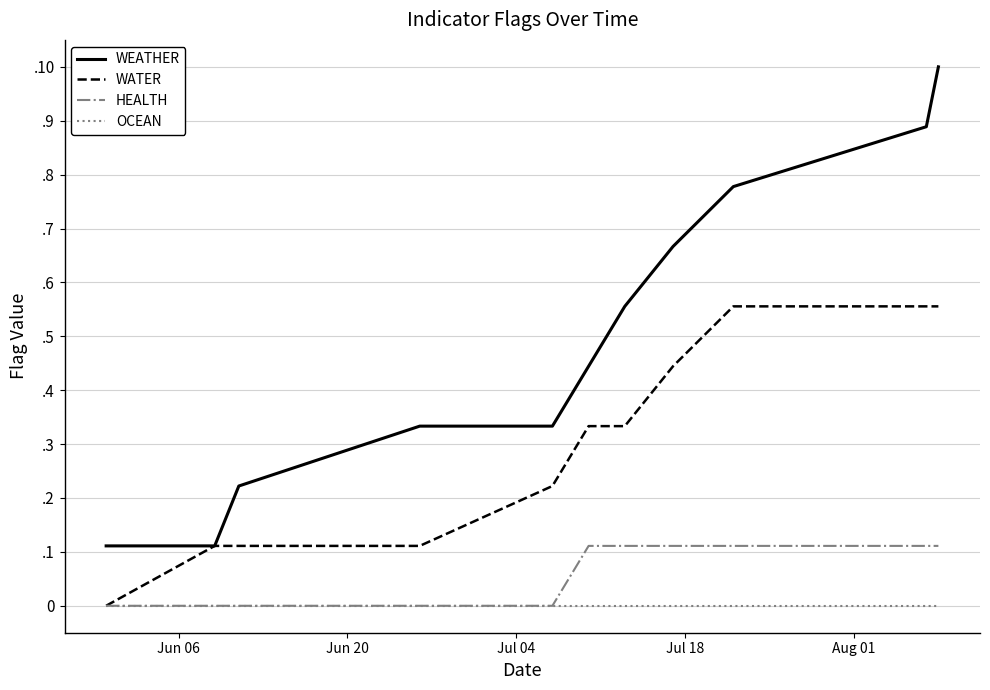

True or false: OCEAN and WATER cross at least once.

False